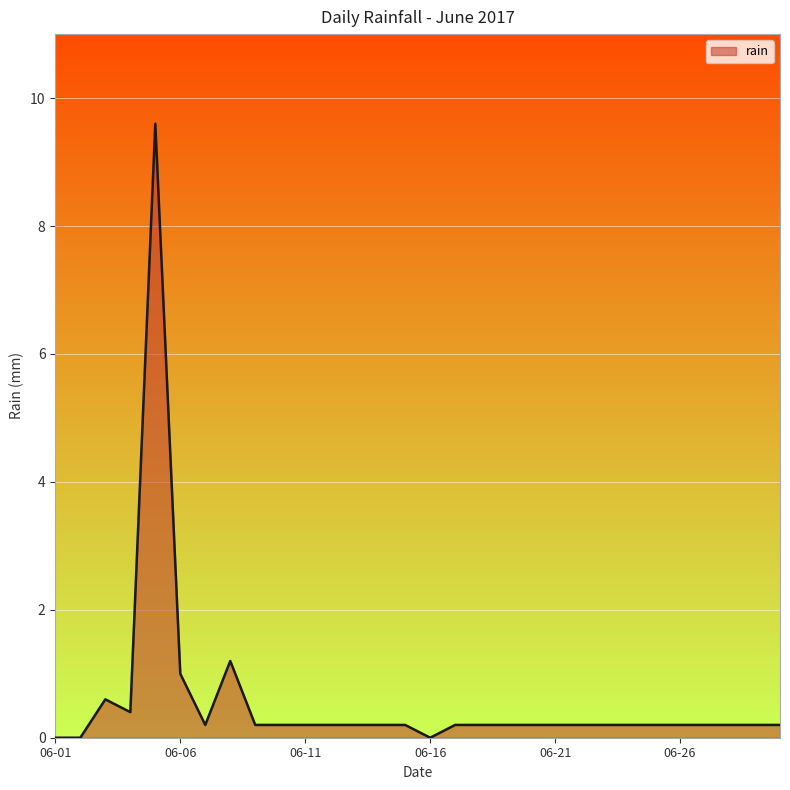

What is the maximum value shown in the chart?

9.6